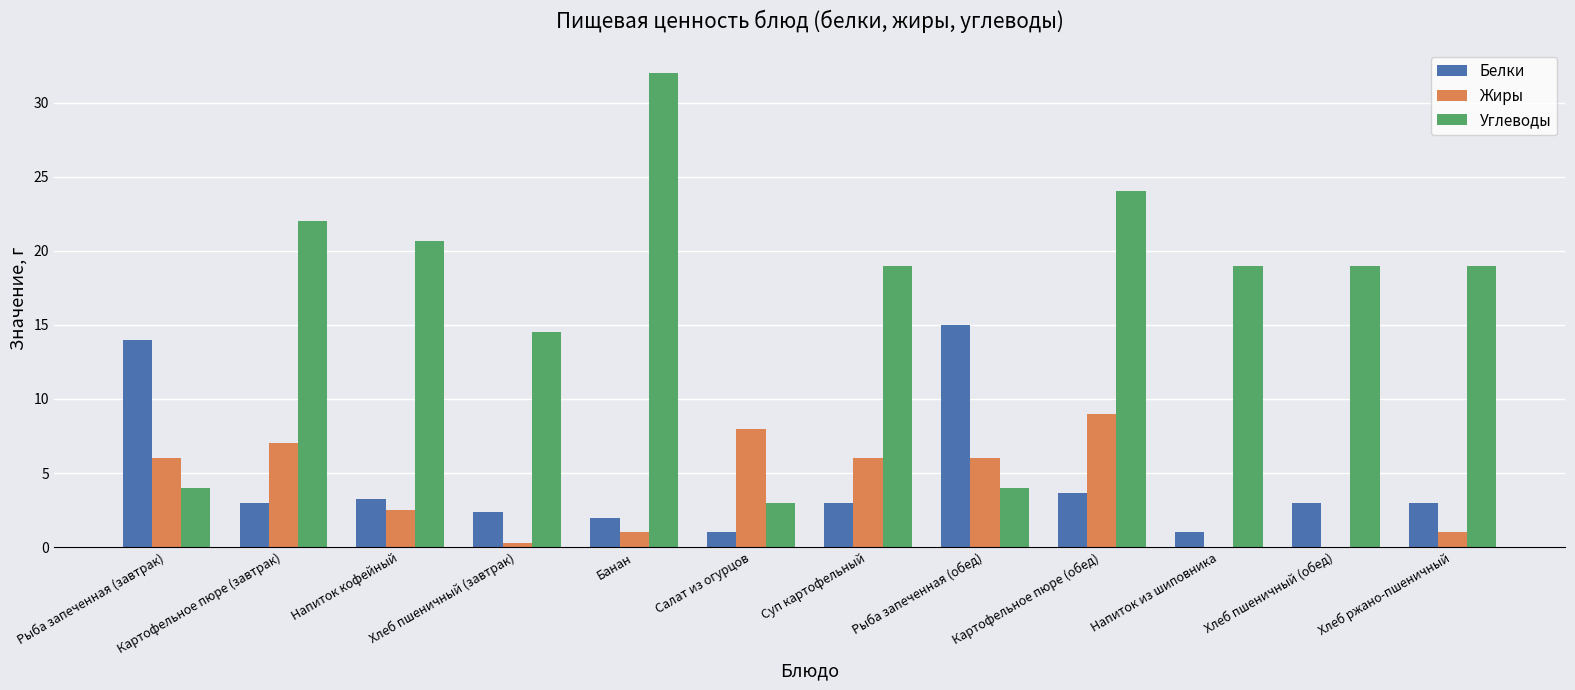

What is the average value of the Углеводы series?

16.7